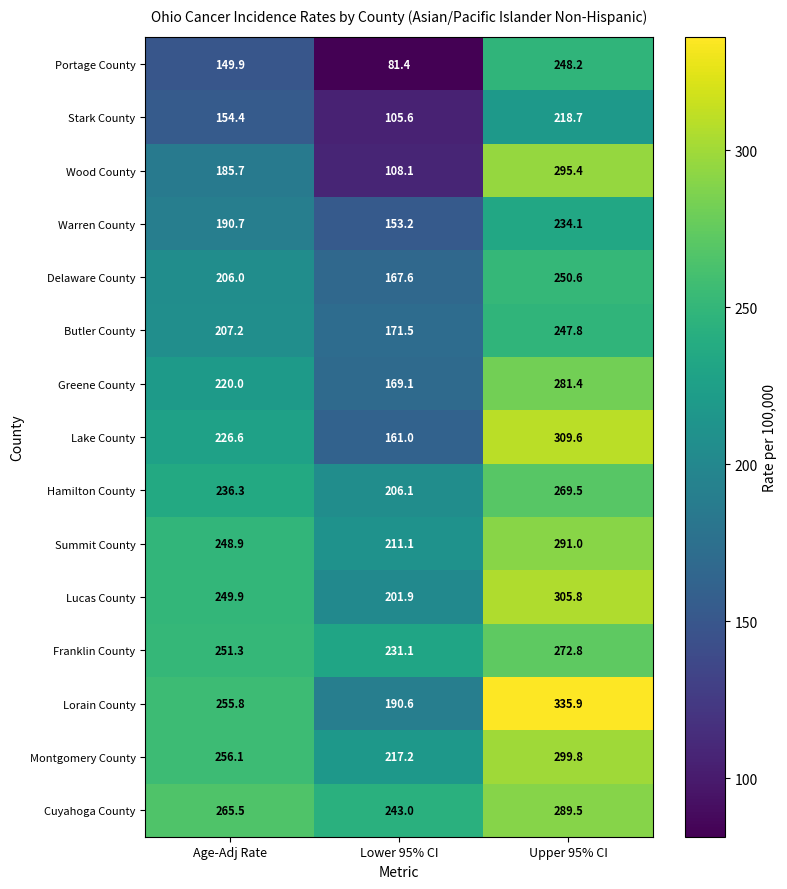

What is the total value across all series at Upper 95% CI?

4150.1